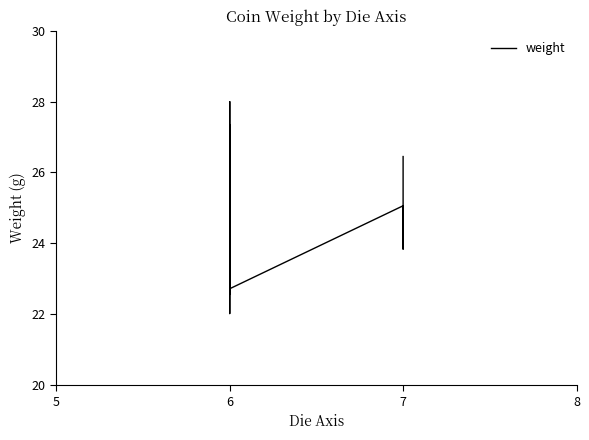

The chart shows a value of 46.5 at 6. True or false?

False